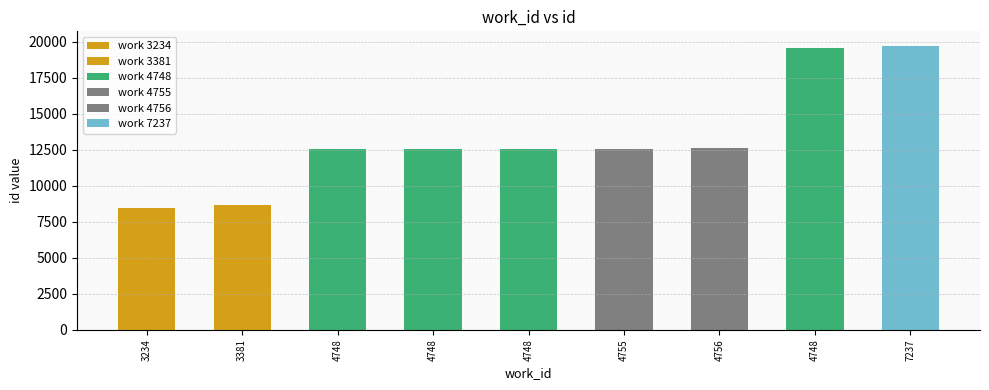

Read the value at 4748.

12571